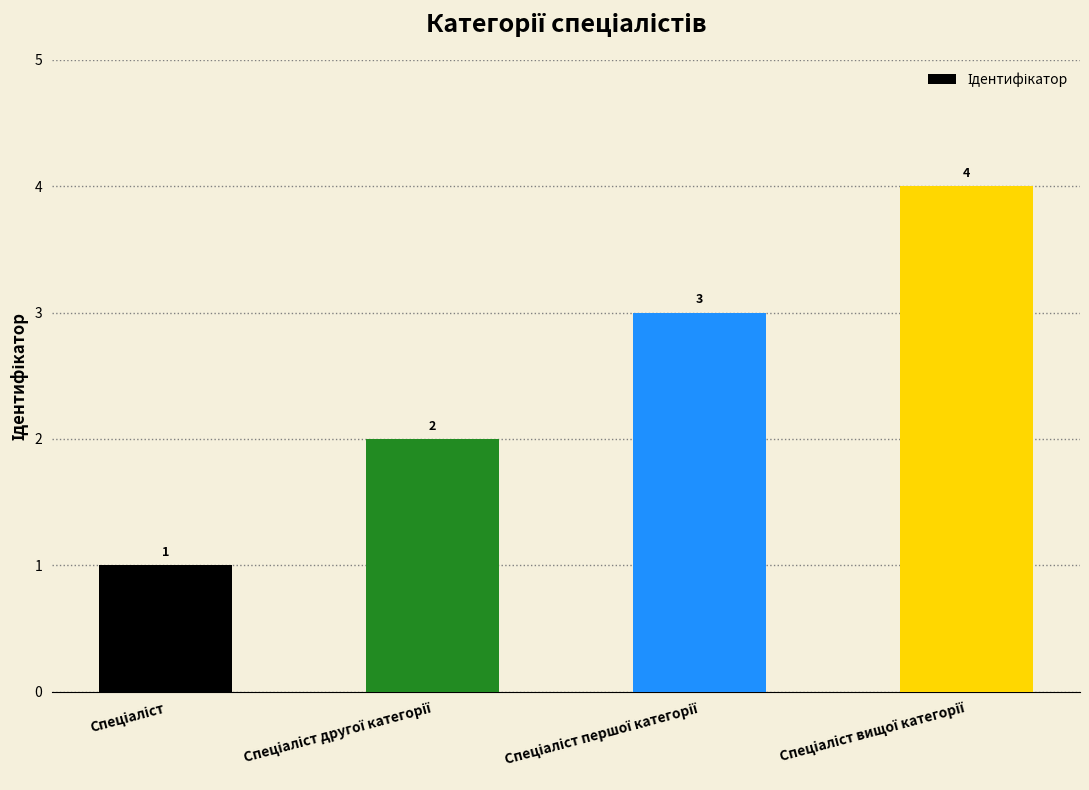

Does the chart contain any negative values?

No